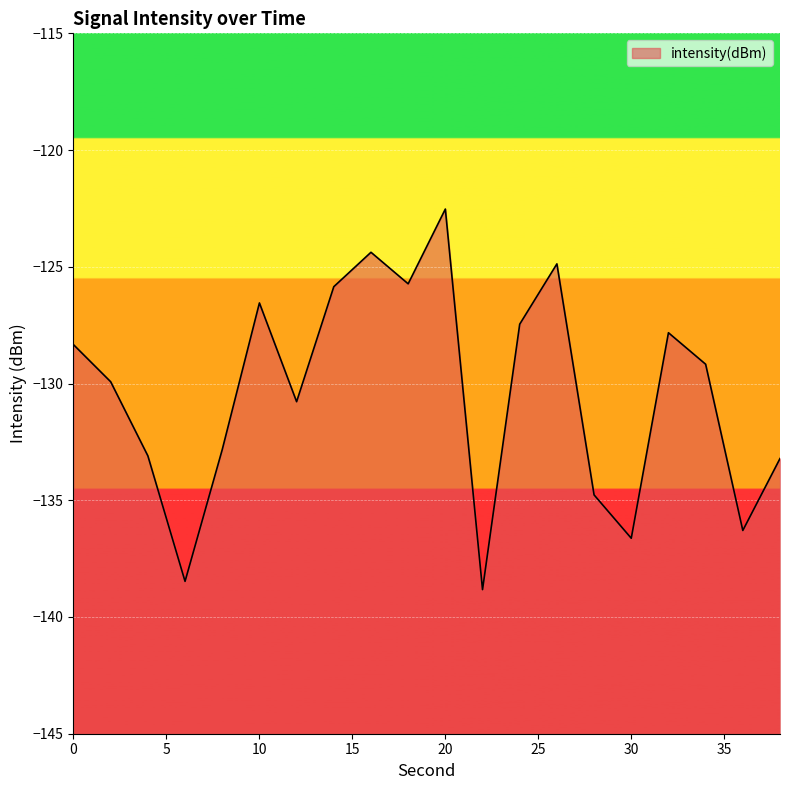

How many points are lower than both their immediate neighbors (excluding endpoints)?

6